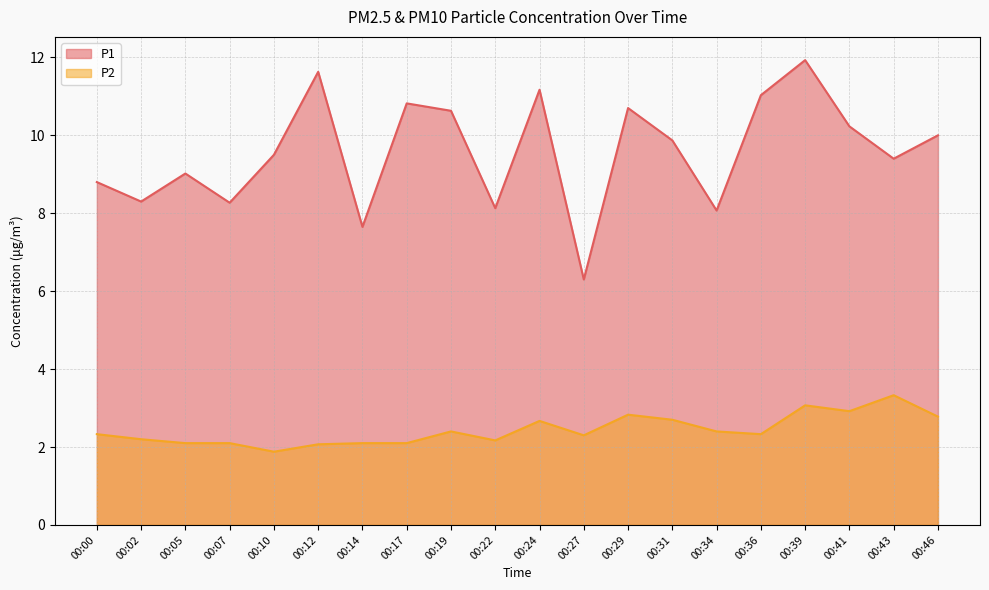

Between 00:14 and 00:43, which series saw the biggest shift?

P1